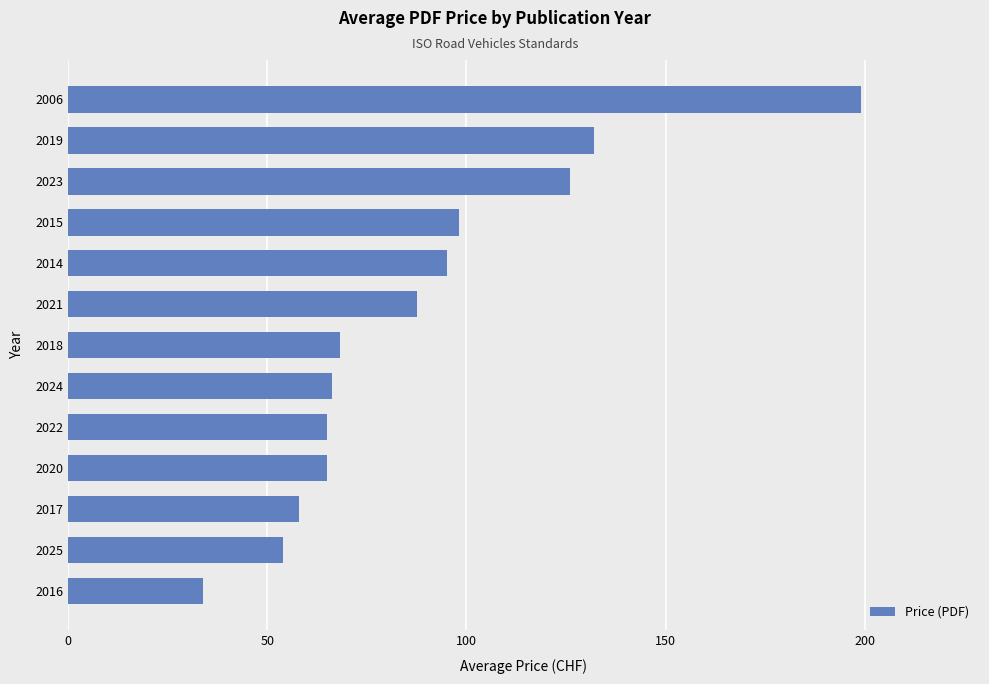

Which has a higher value, 2006 or 2016?

2006